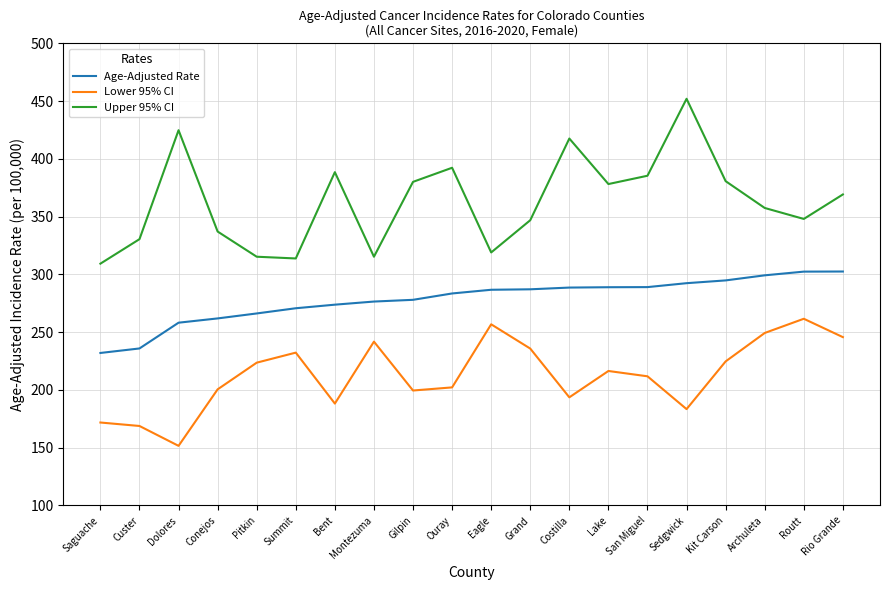

True or false: Age-Adjusted Rate and Upper 95% CI intersect in this chart.

False